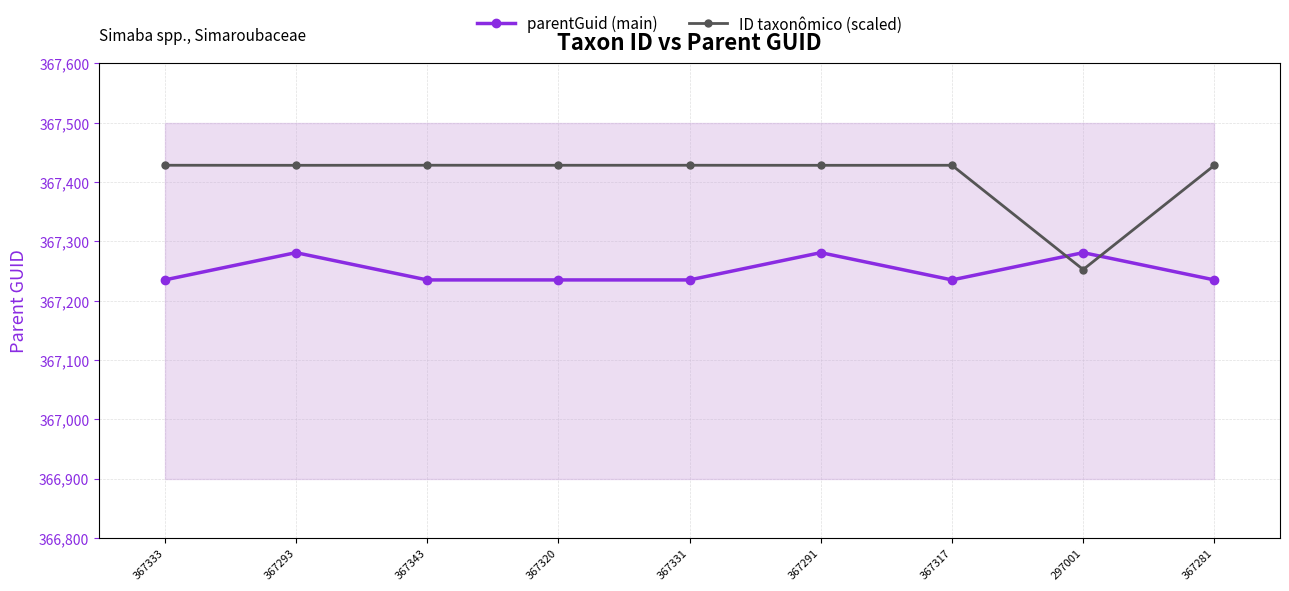

The value of parentGuid (main) at 367343 is 593092.2. True or false?

False